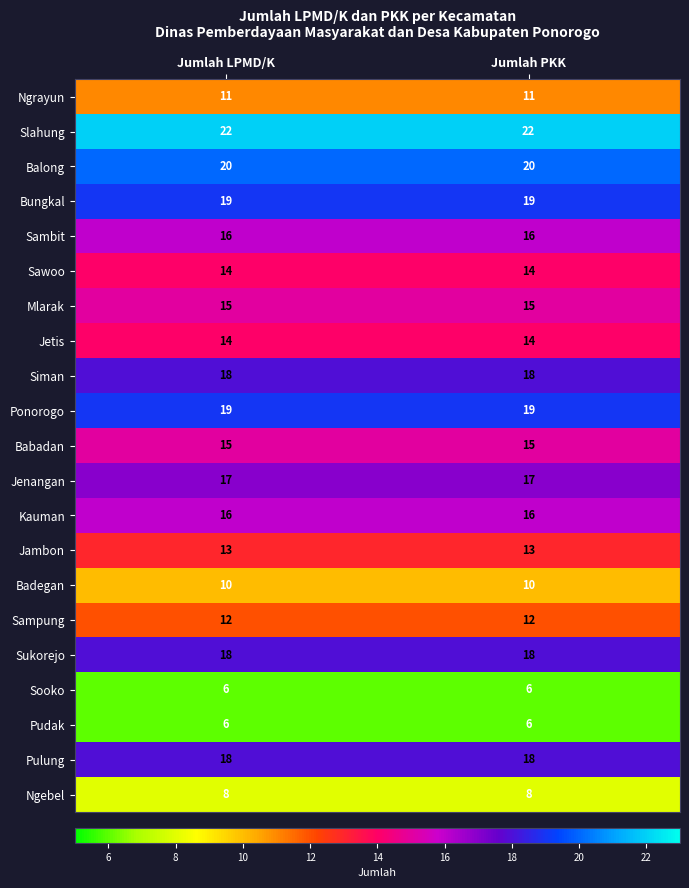

The Jenangan series shows 25 at Jumlah LPMD/K. True or false?

False